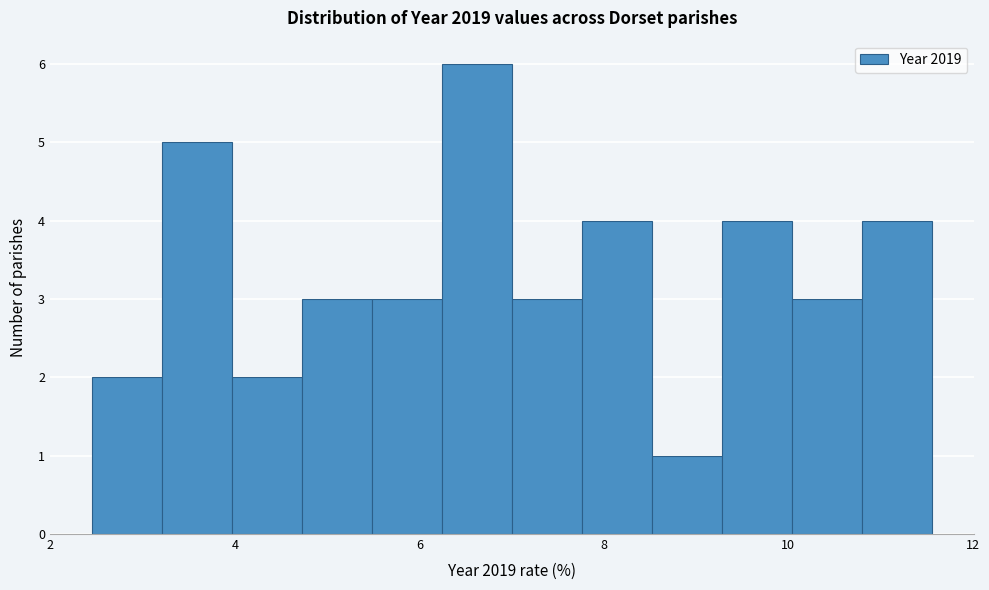

Read against the x-axis, roughly where is the centre of the tallest bar?

6.6